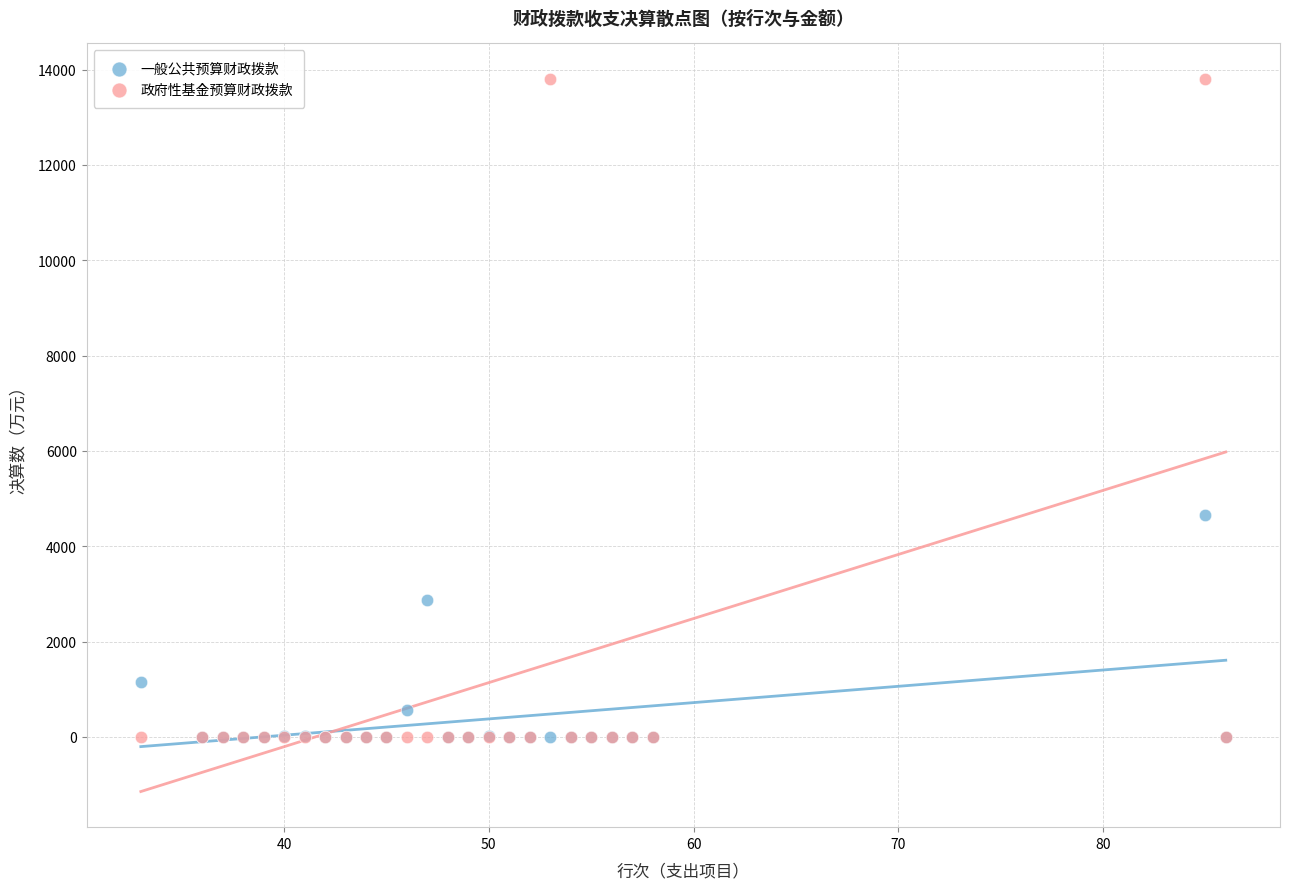

What are all the series names shown in the legend?

一般公共预算财政拨款, 政府性基金预算财政拨款